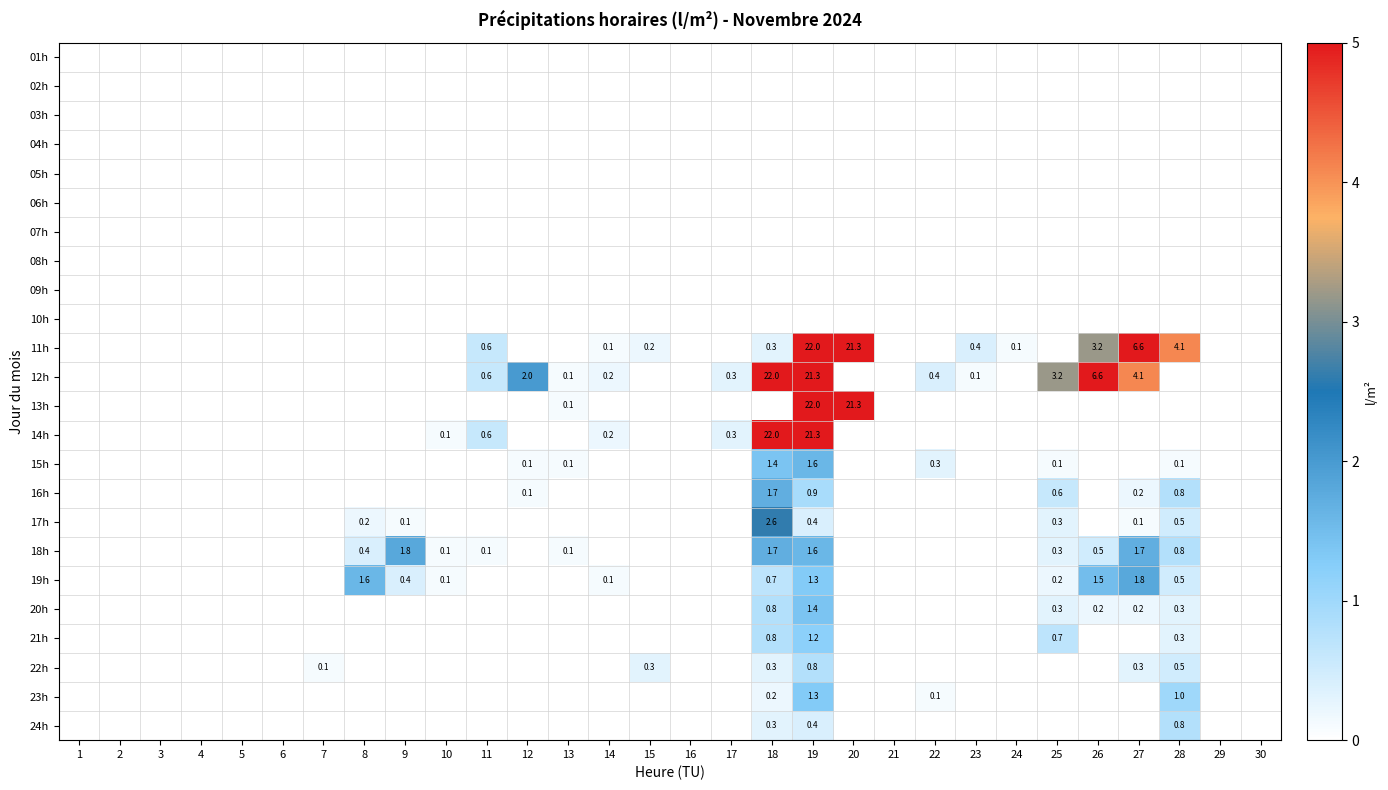

The value of 22h at 18 is 0.3. True or false?

True